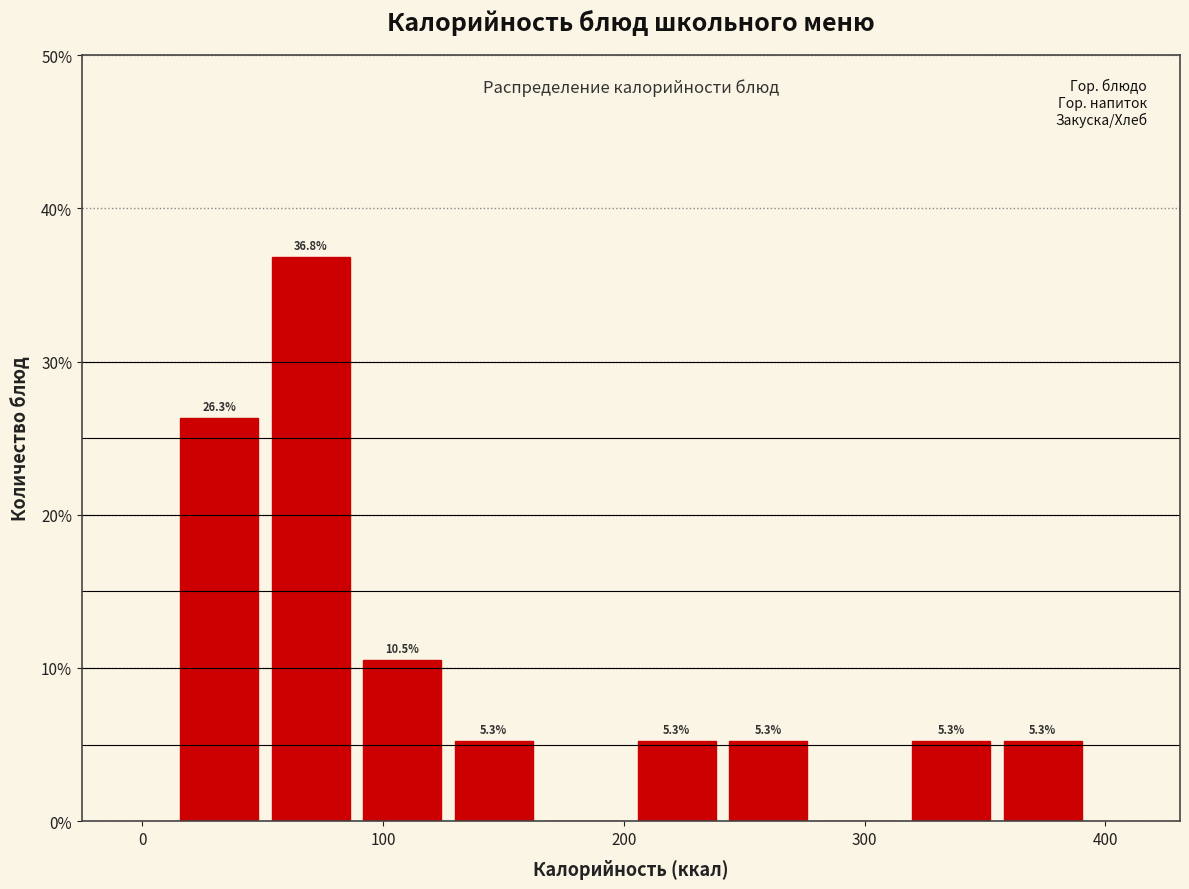

Around what value on the x-axis is the tallest bar? Give the approximate position of its centre, as read against the axis.

70